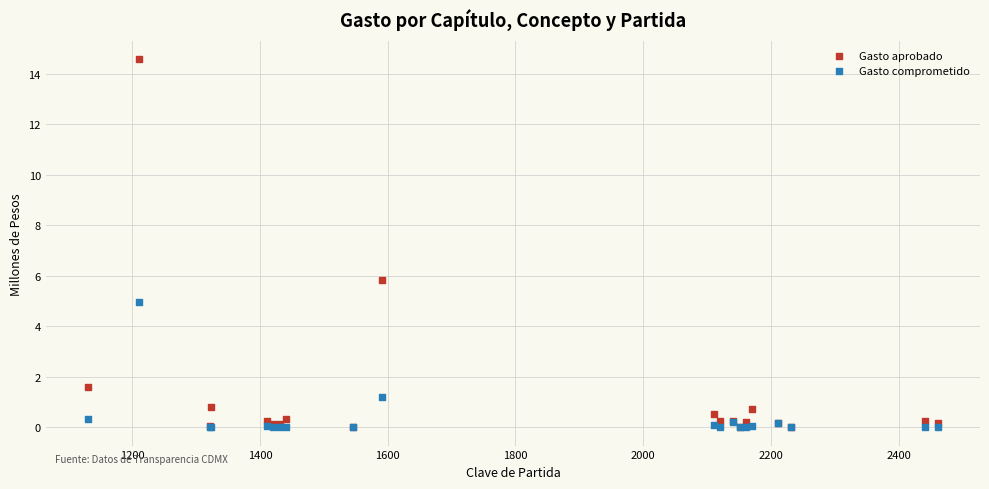

What are all the series names shown in the legend?

Gasto aprobado, Gasto comprometido